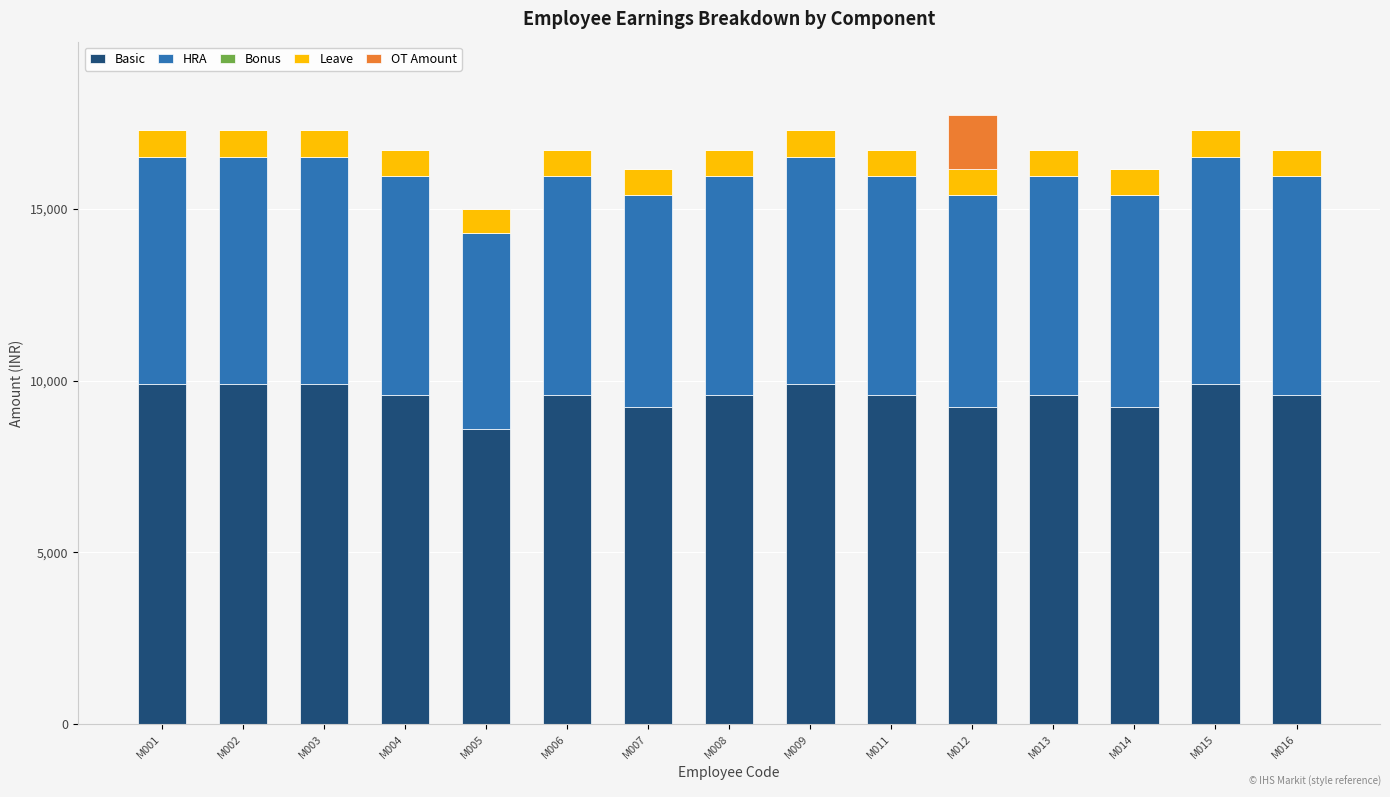

What is the highest value of the Basic series?

9904